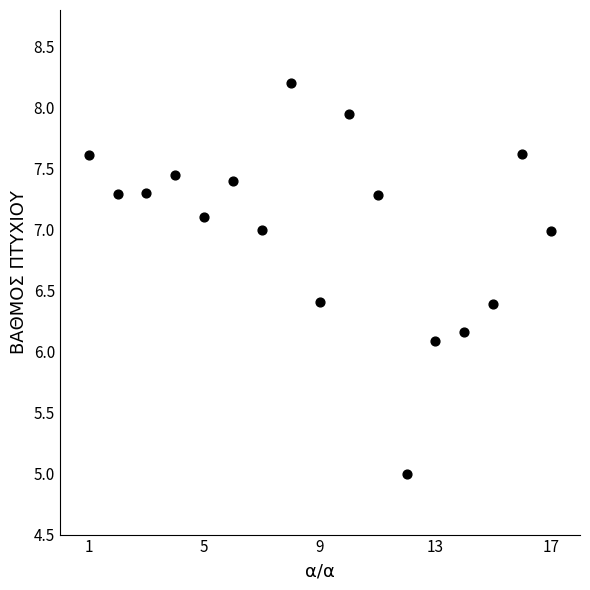

What is the range of Y values (max minus min)?

3.2